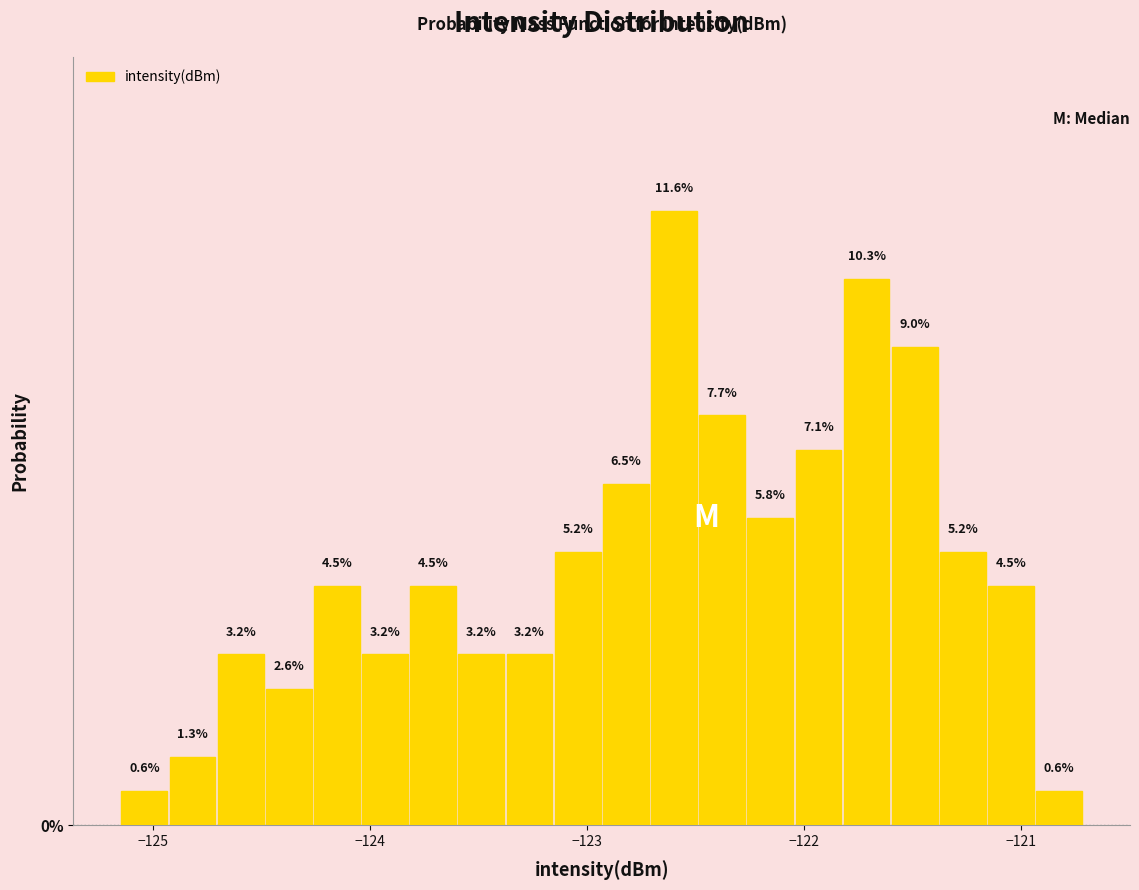

Around what value on the x-axis is the tallest bar? Give the approximate position of its centre, as read against the axis.

-122.6